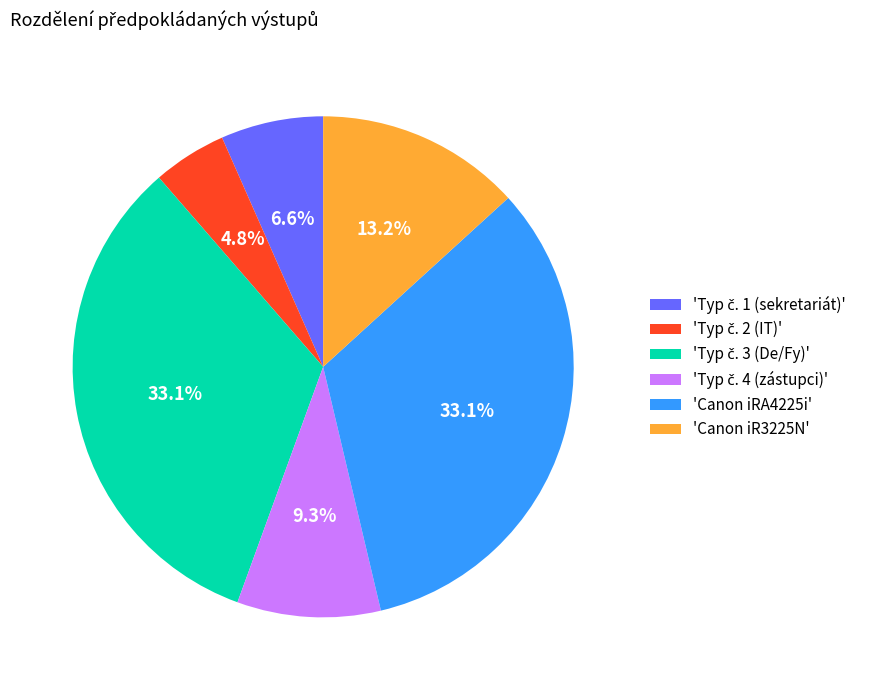

To the nearest percent, what is the average slice percentage?

17%